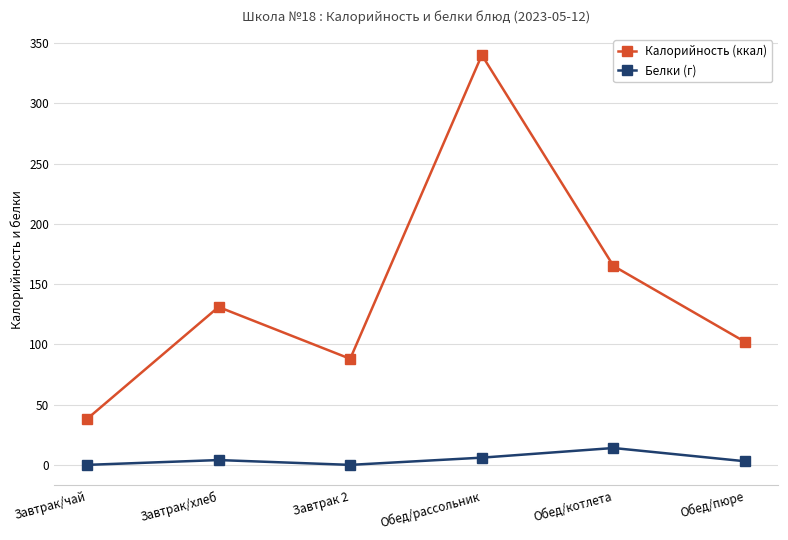

How many data points in Калорийность (ккал) are less than 131?

3